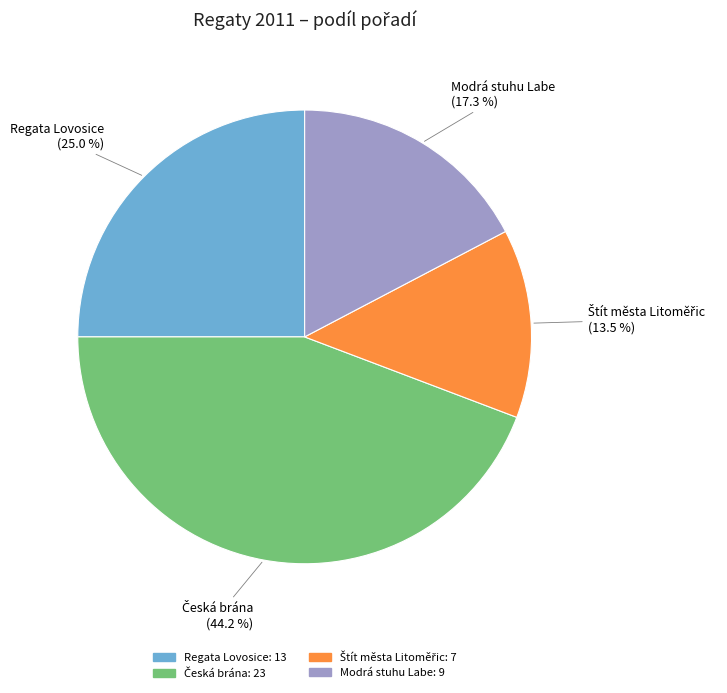

What is the ratio of the value at Regata Lovosice to the value at Modrá stuhu Labe?

1.4